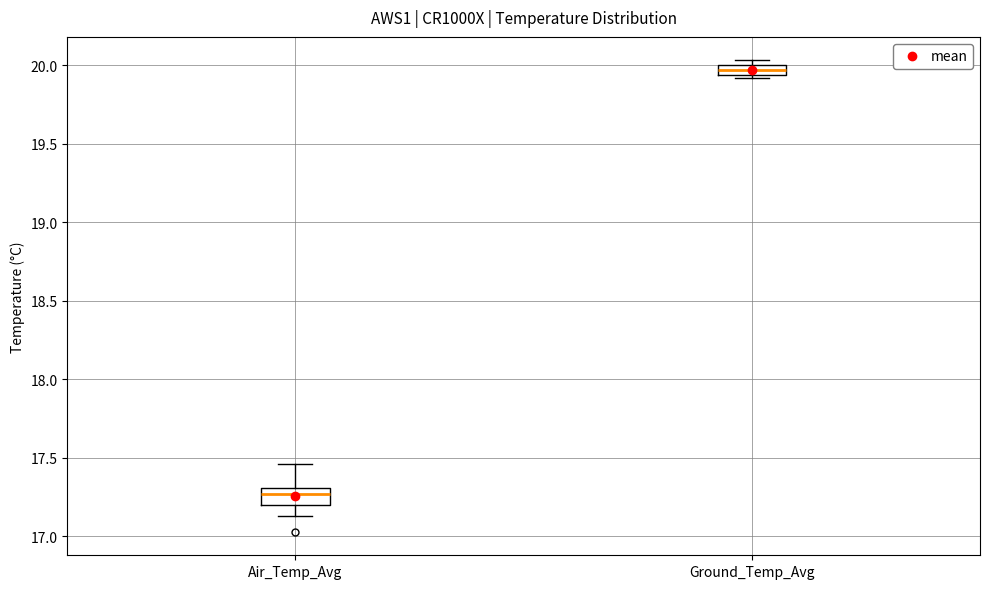

Where is the upper edge of the box for Ground_Temp_Avg on the y-axis? The values are not printed on the chart, so give them approximately, as read against the axis.

20.00